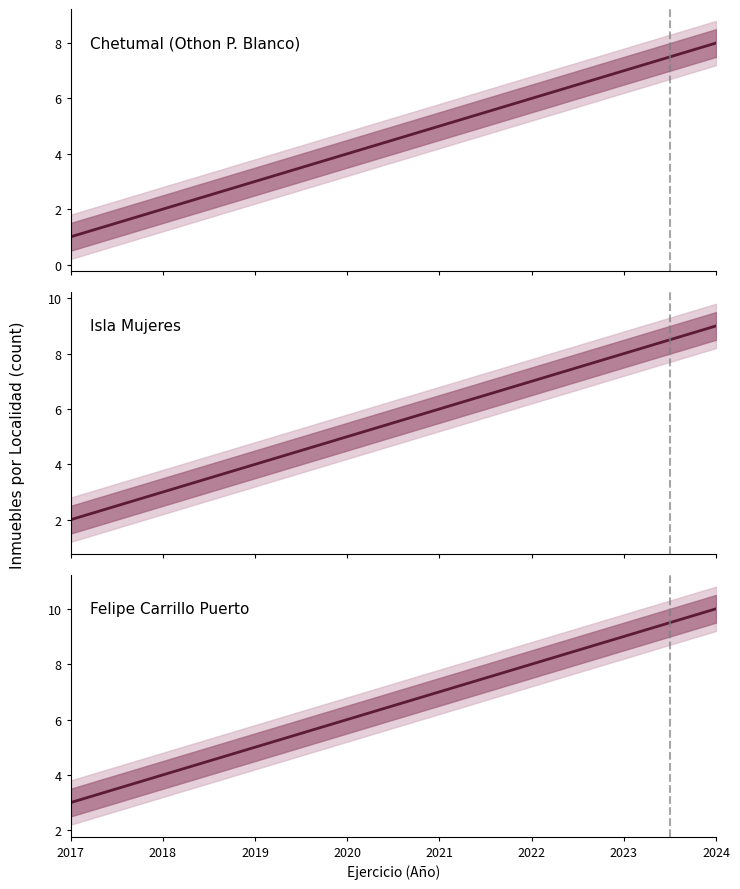

True or false: Isla Mujeres and Chetumal intersect in this chart.

False